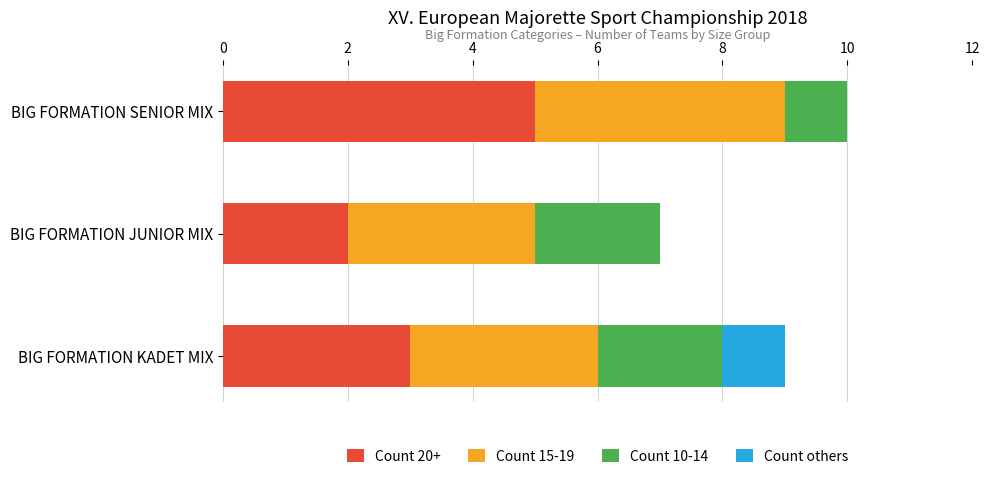

The Count 20+ series shows 5 at BIG FORMATION SENIOR MIX. True or false?

True